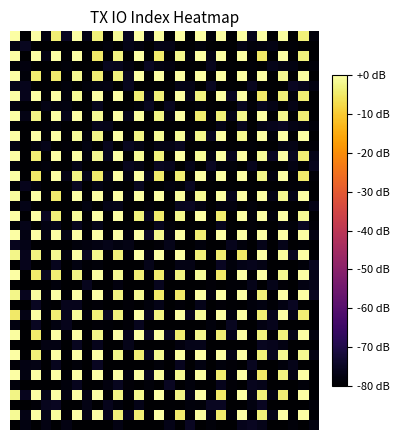

What is the minimum value shown in the chart?

-80.0